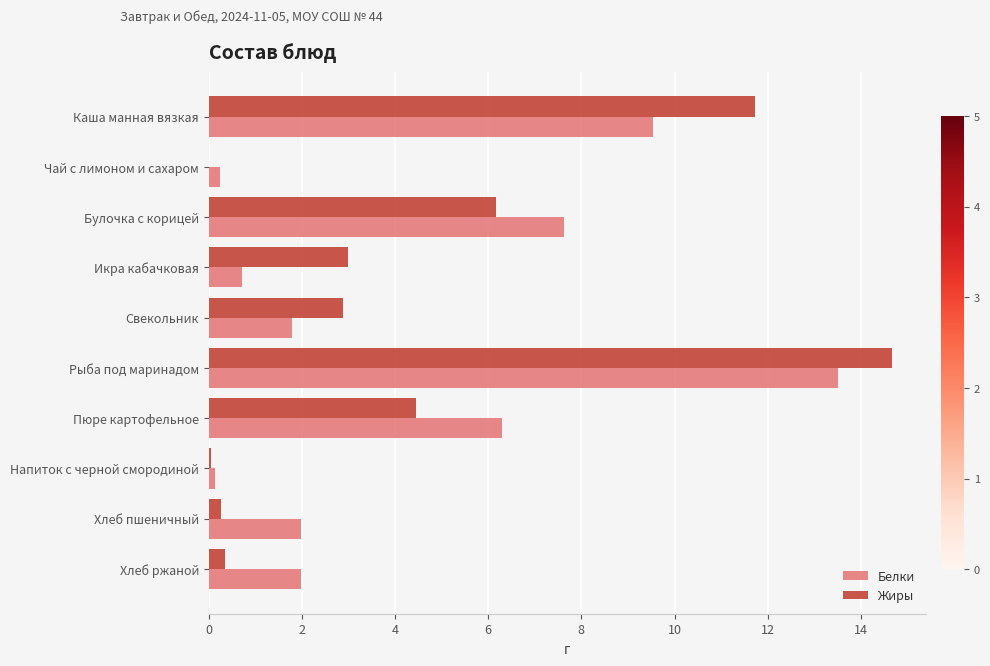

At which label is Белки closest to 6?

Пюре картофельное